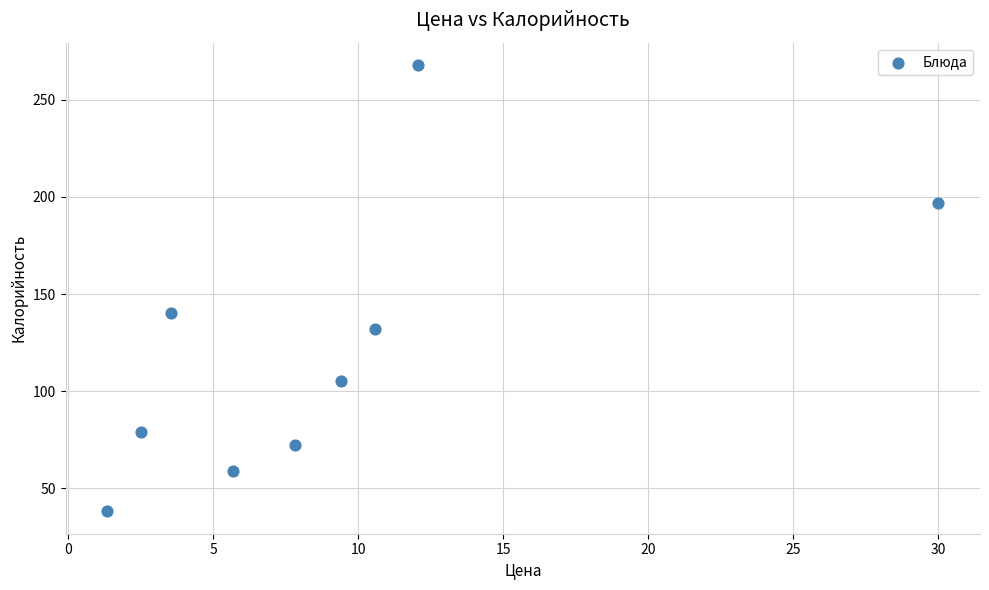

What Y value in the scatter plot is closest to 153?

140.0